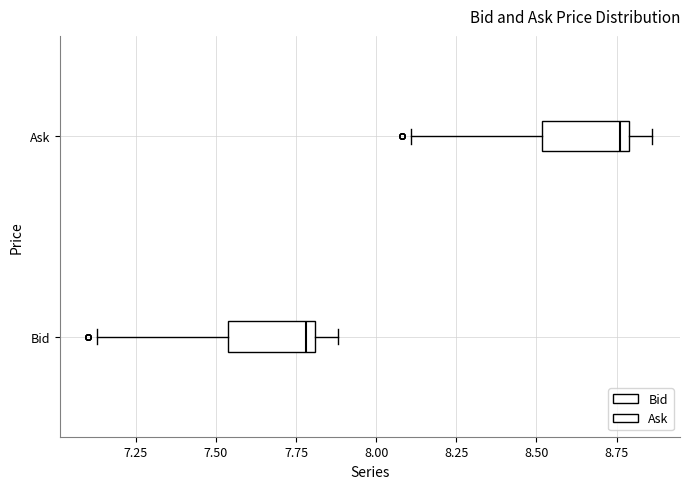

Reading bottom to top, transcribe this box plot: for each box, give where its median line is, the range the box spans, and where its two whiskers end, as read against the x-axis. The values are not printed on the chart, so give them approximately, as read against the axis.

Bid: median 7.80 (just left of the box's right edge), box 7.55 to 7.80, whiskers 7.15 to 7.90
Ask: median 8.75, box 8.50 to 8.80, whiskers 8.10 to 8.85